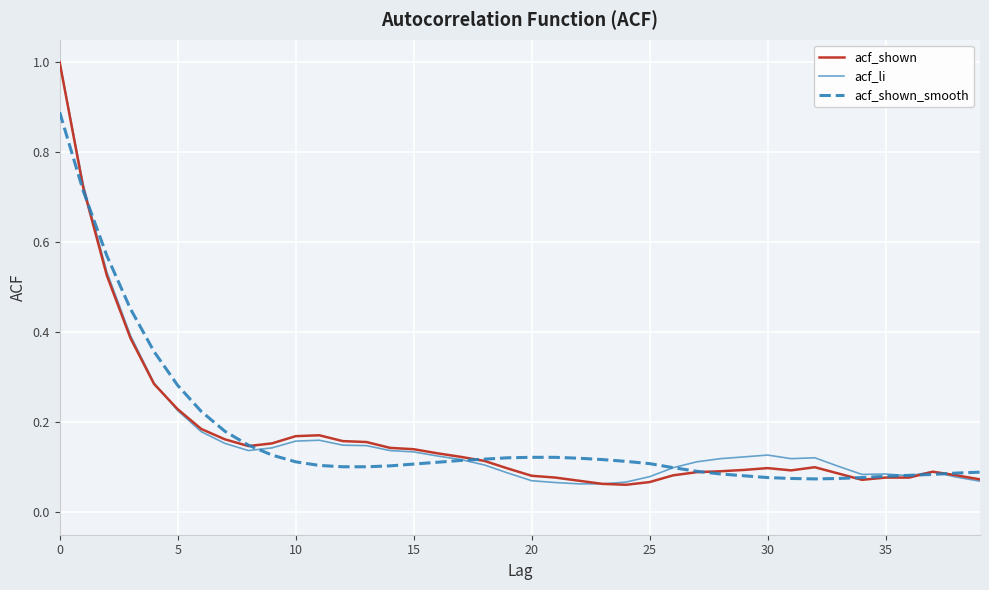

What is the highest value of the acf_li series?

1.0